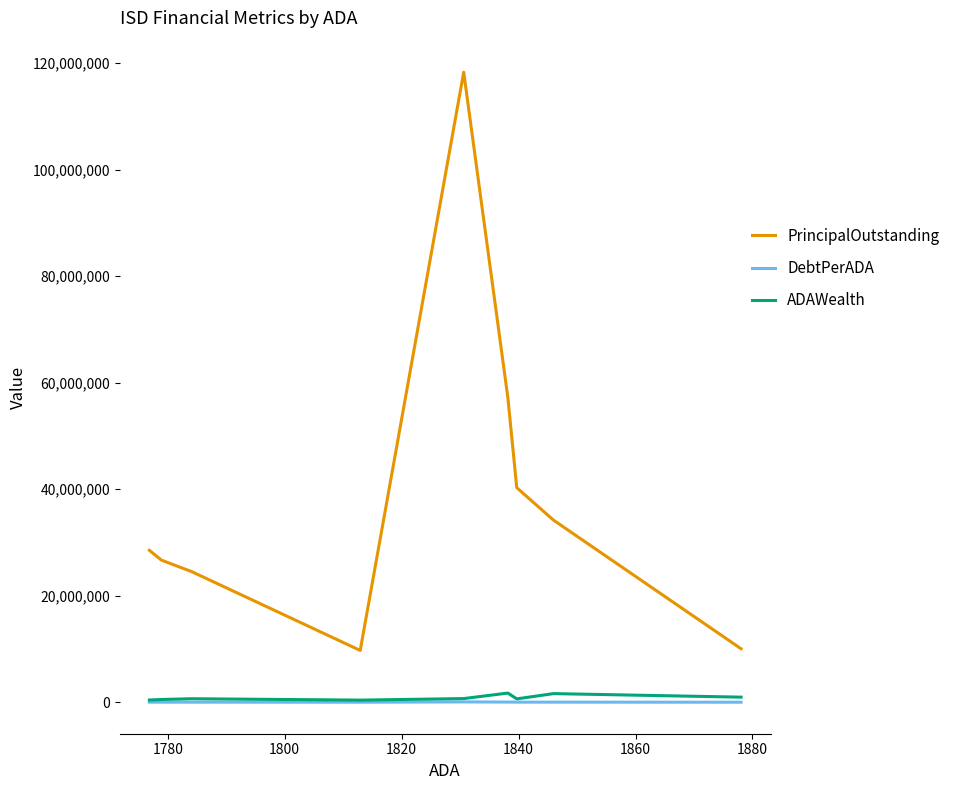

What is the greatest value displayed?

118280000.0